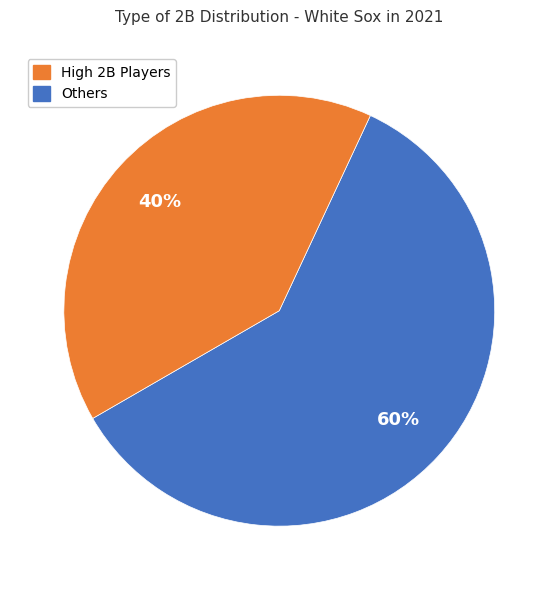

To the nearest percent, what is the average slice percentage?

50%